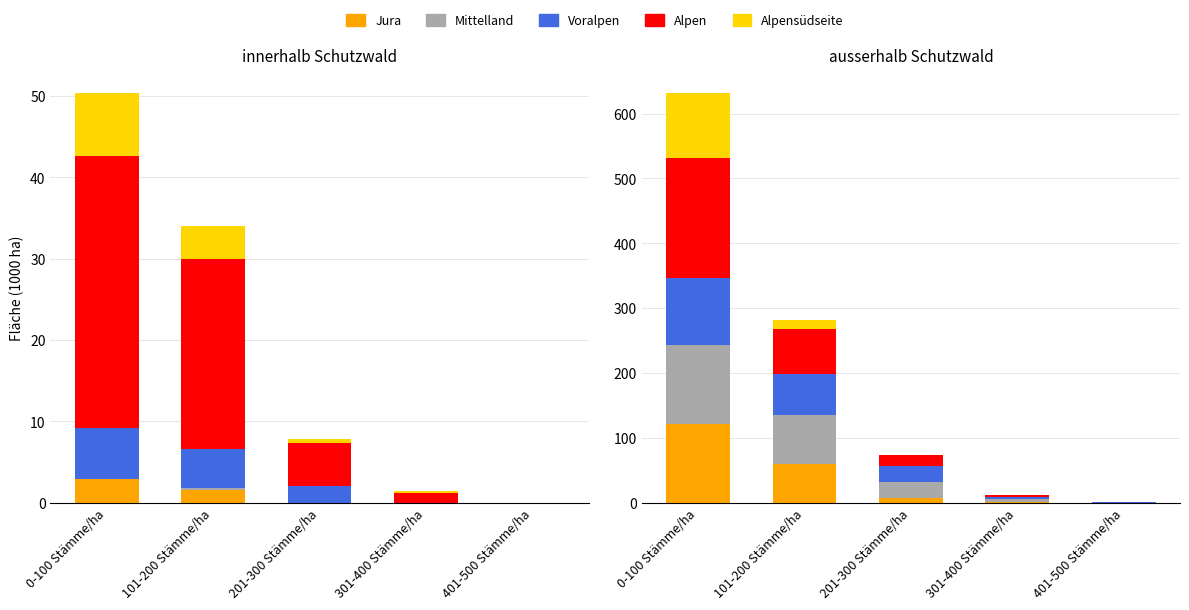

Rank the series at 401-500 Stämme/ha from highest to lowest value.

Alpen, Voralpen, Mittelland, Jura, Alpensüdseite